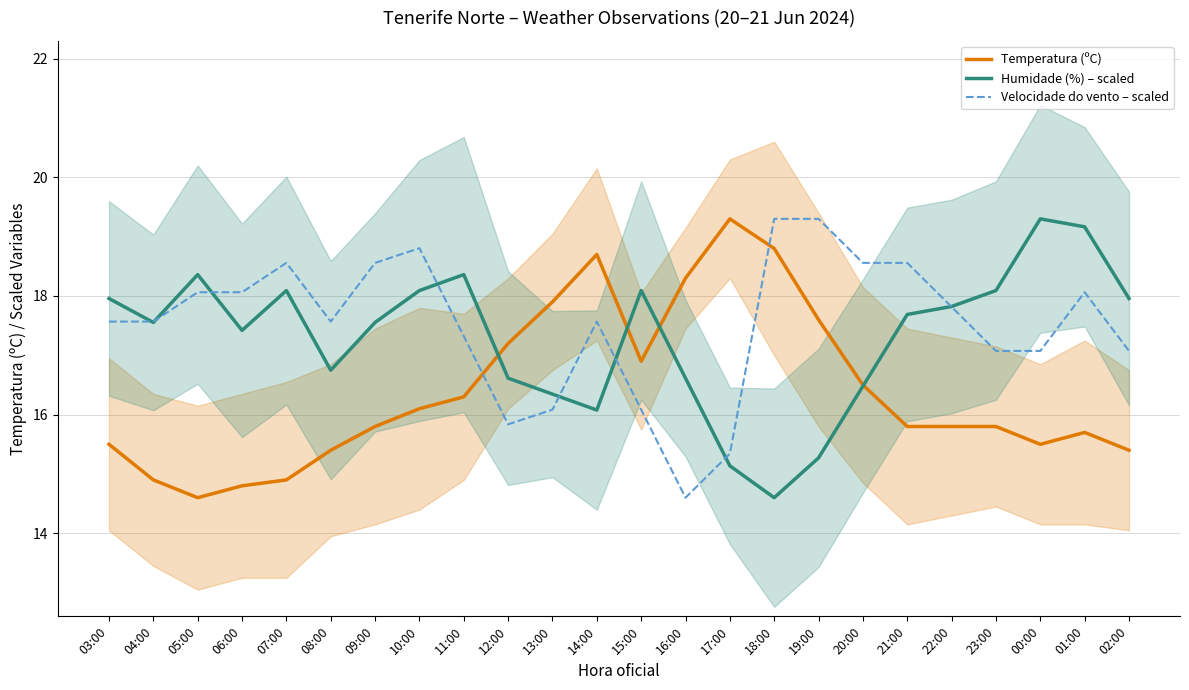

What value does the Temperatura (ºC) series have at 13:00?

17.9